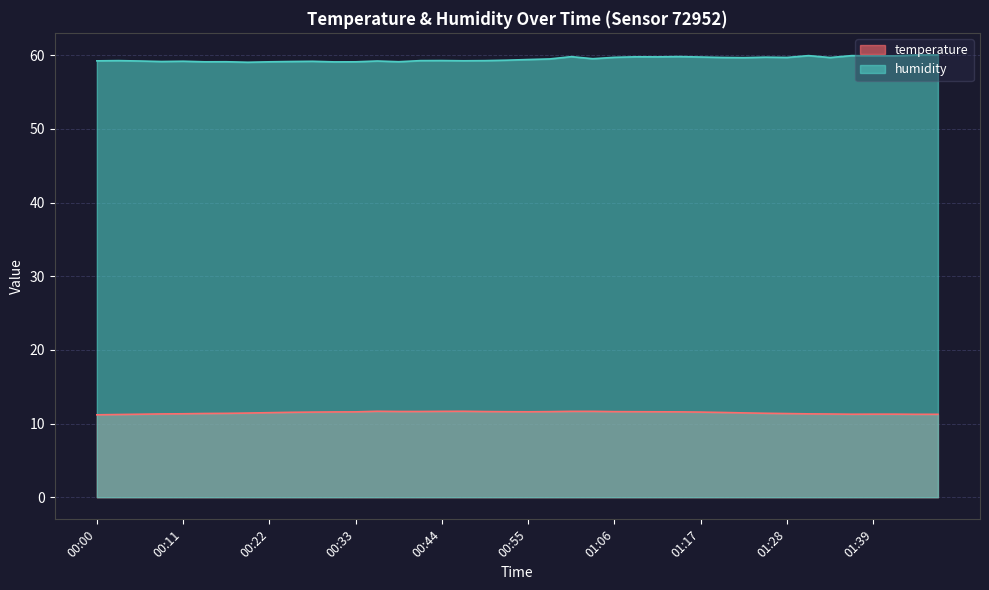

Reading right to left, list all the values displayed in this chart.

temperature: 11.3	11.3	11.3	11.3	11.3	11.3	11.3	11.4	11.4	11.4	11.5	11.6	11.6	11.6	11.6	11.6	11.7	11.7	11.6	11.6	11.6	11.6	11.7	11.7	11.6	11.6	11.7	11.6	11.6	11.6	11.5	11.5	11.4	11.4	11.4	11.3	11.3	11.3	11.2	11.2
humidity: 60.0	60.0	59.9	59.9	60.0	59.7	60.0	59.7	59.8	59.7	59.7	59.8	59.8	59.8	59.8	59.7	59.5	59.8	59.5	59.4	59.3	59.3	59.3	59.3	59.3	59.1	59.2	59.1	59.1	59.2	59.2	59.1	59.1	59.1	59.1	59.2	59.2	59.2	59.3	59.2